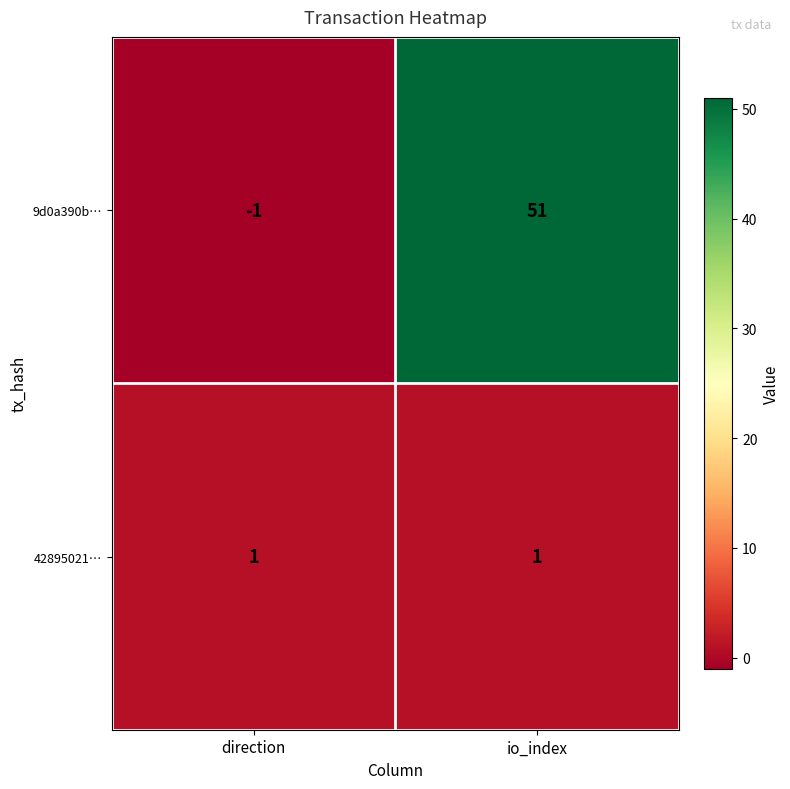

The 42895021… series shows 0 at direction. True or false?

False